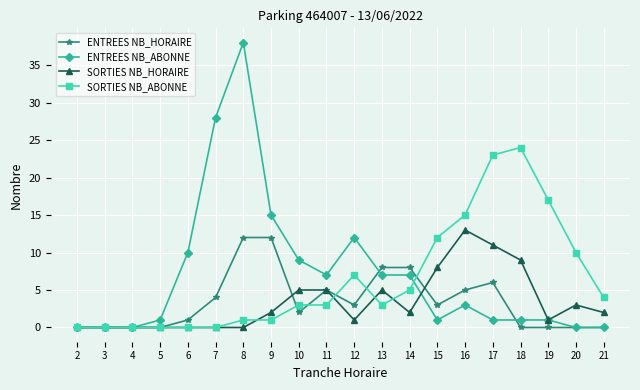

The SORTIES NB_HORAIRE series shows 7 at 16. True or false?

False